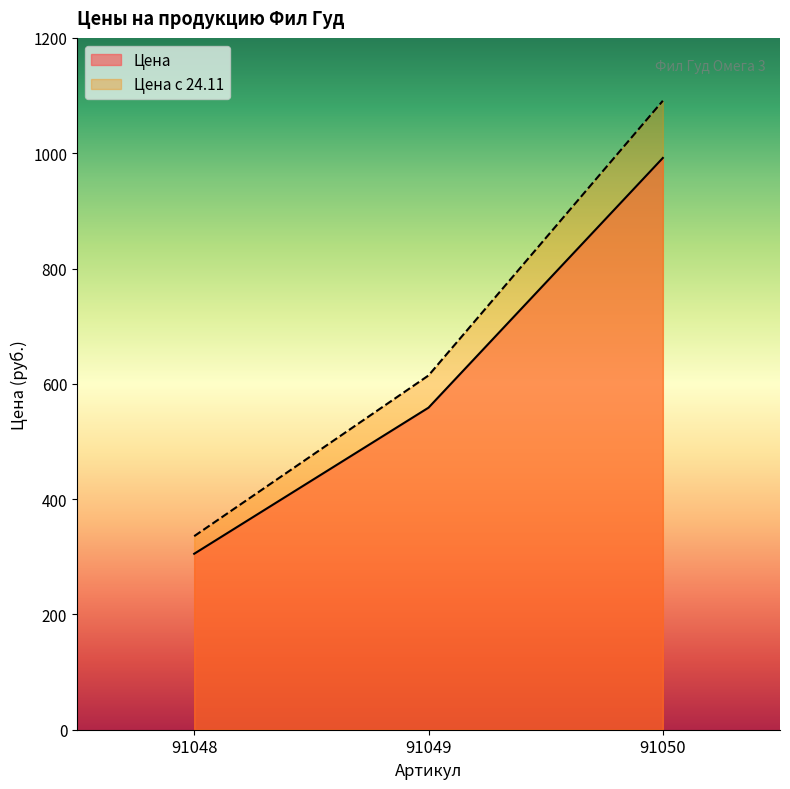

What is the minimum value for Цена с 24.11?

335.7